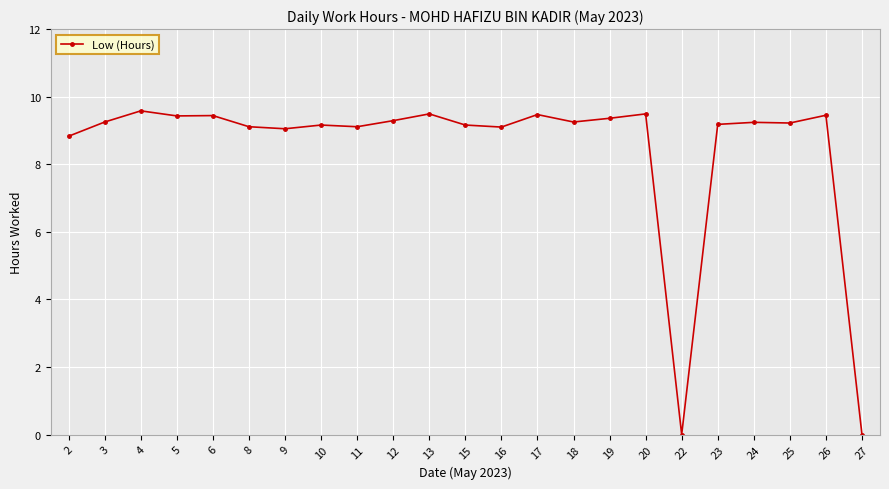

What is the ratio of the value at 24 to the value at 17?

1.0